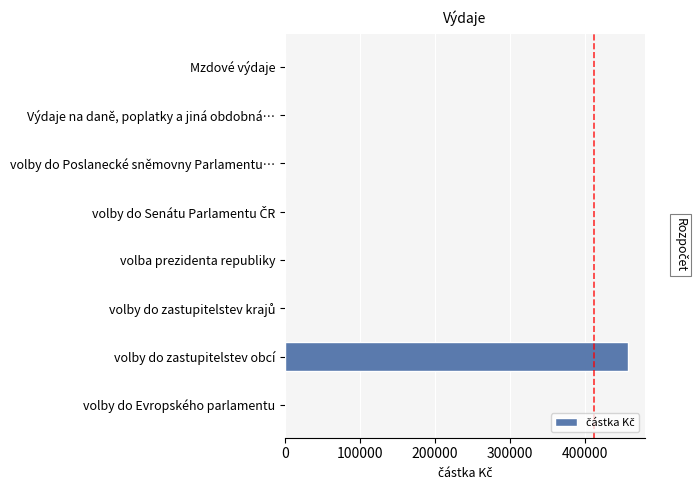

What is the sum of all values?

457073